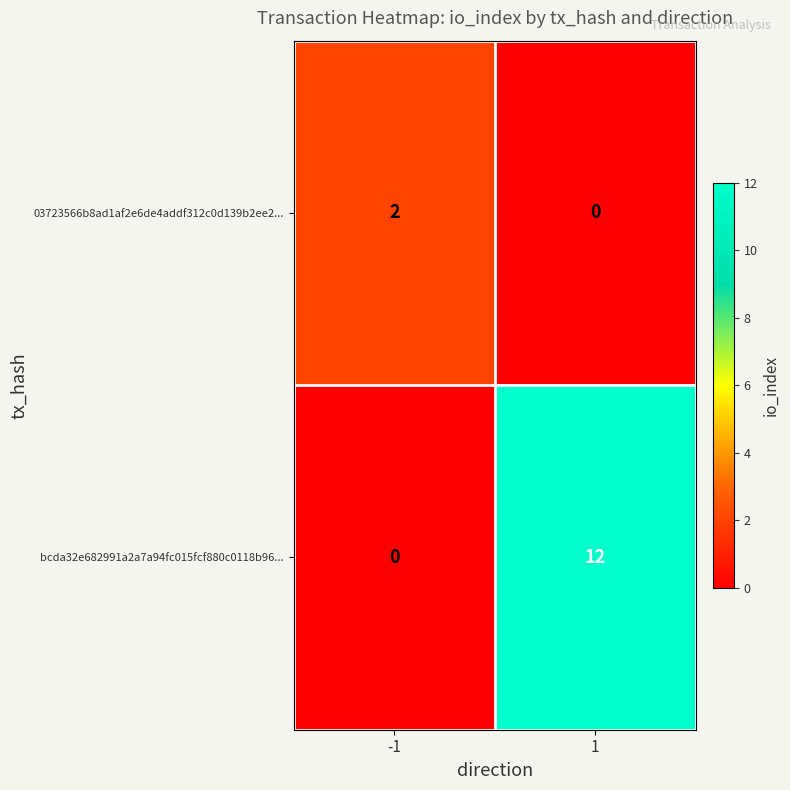

At which category is the sum across all series the highest?

1